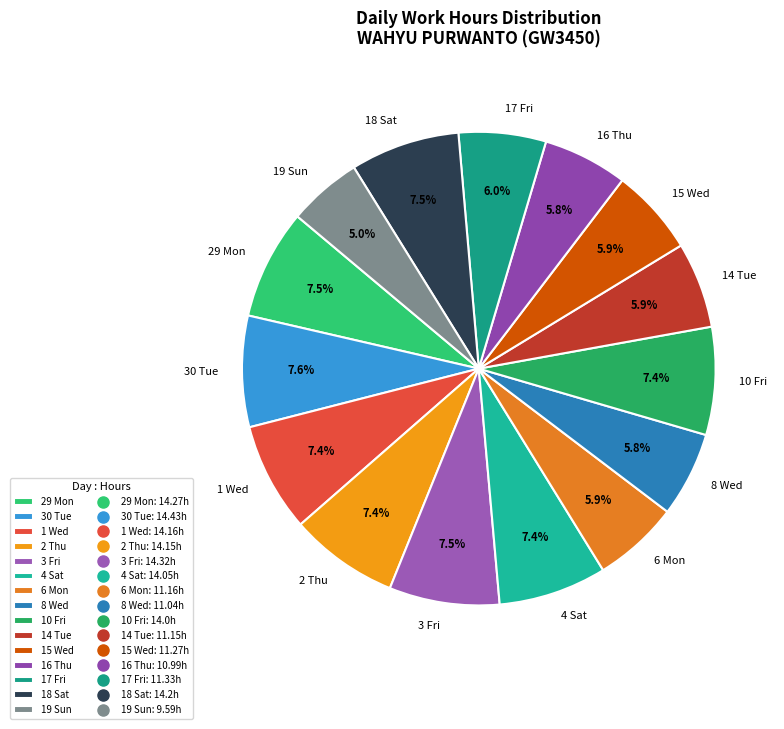

How much of the chart is everything except 18 Sat?

92.5%